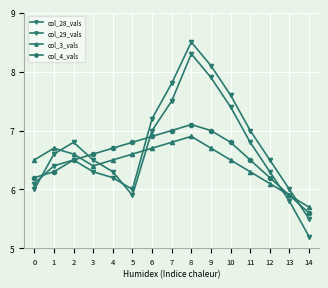

Which series has the largest total across all categories?

col_28_vals